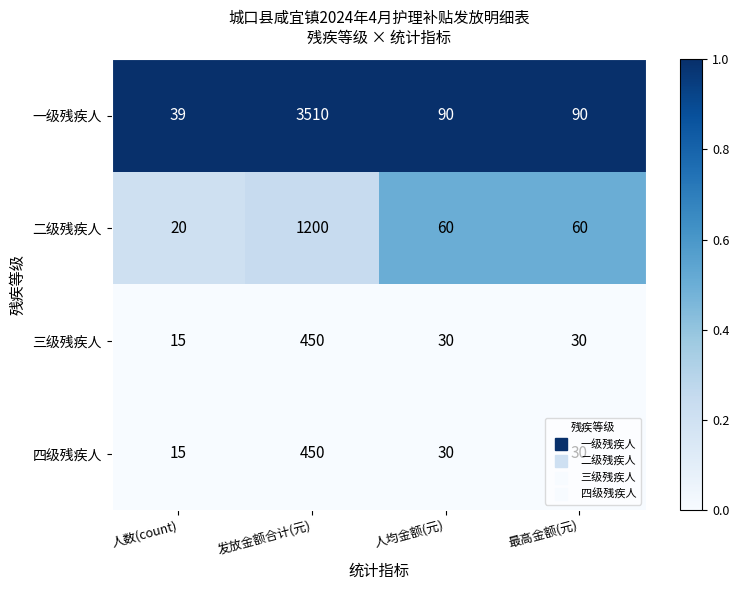

Read the 四级残疾人 value at 人均金额(元).

30